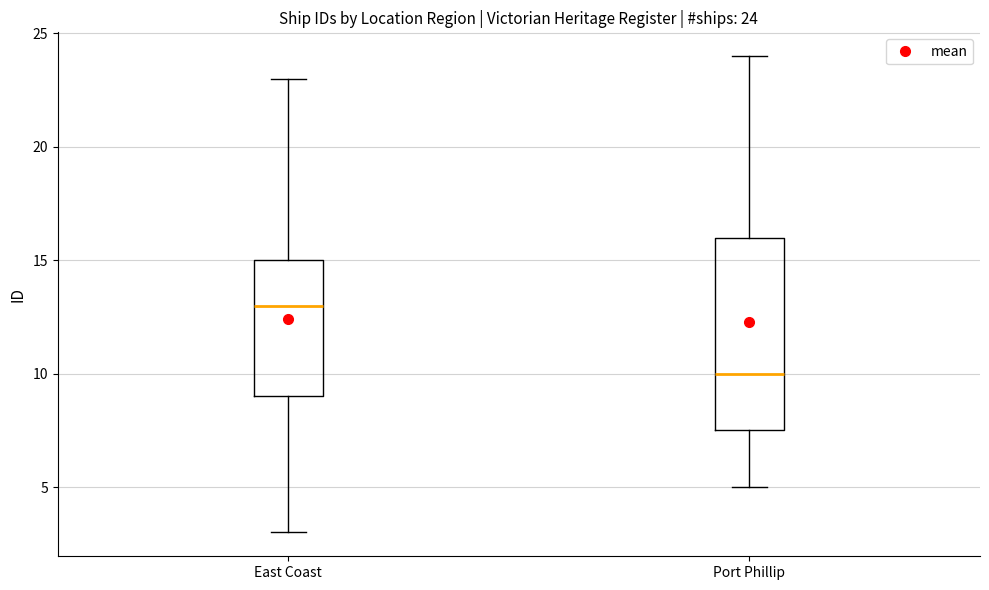

Which box's median line is the lowest?

Port Phillip